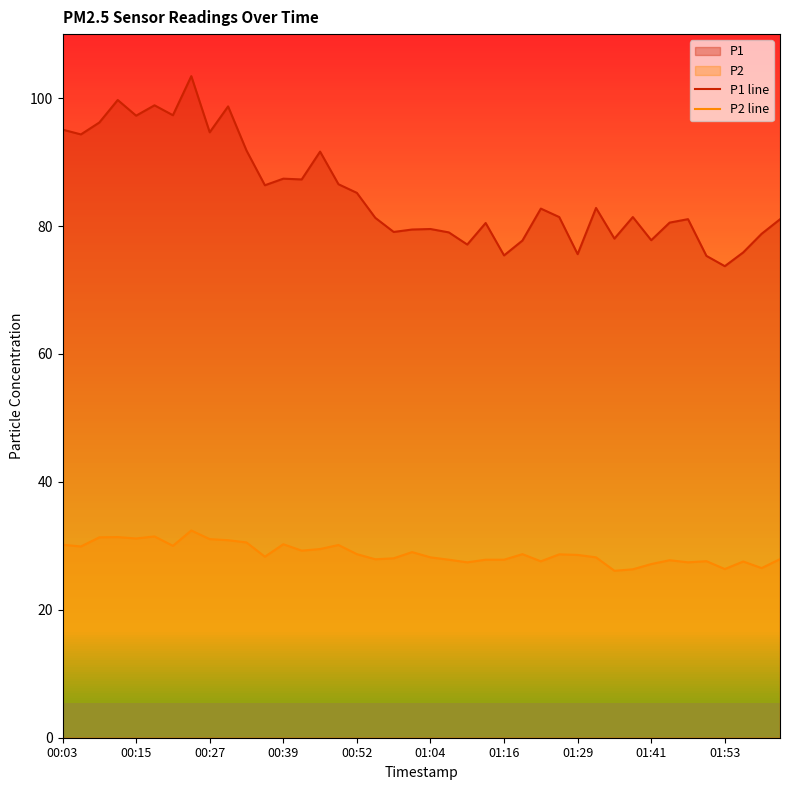

What is the approximate value of P2 line at 11?

28.3